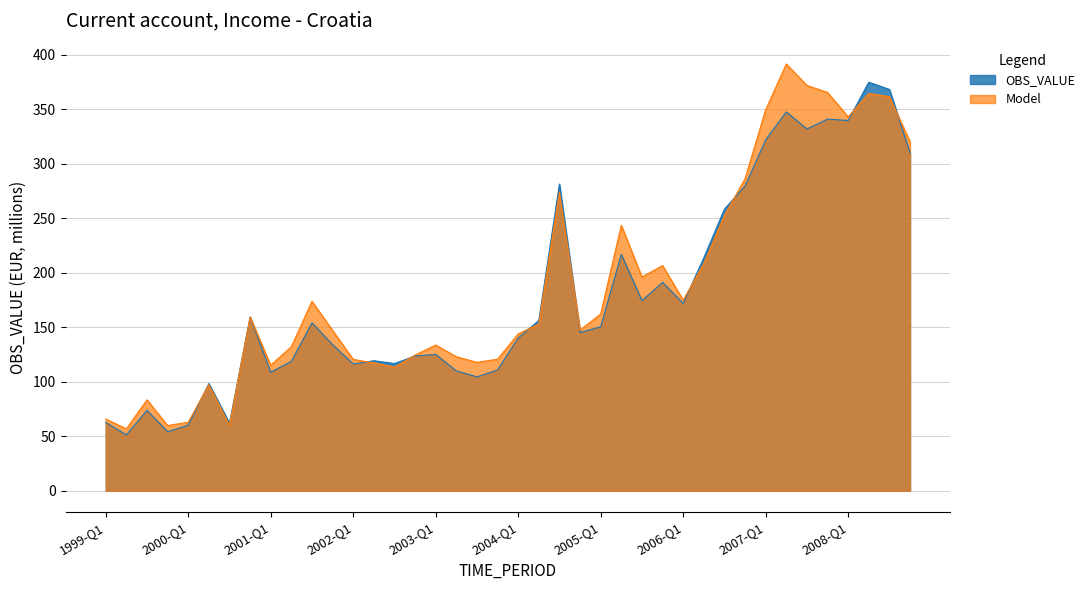

Does the chart have visible grid lines?

Yes